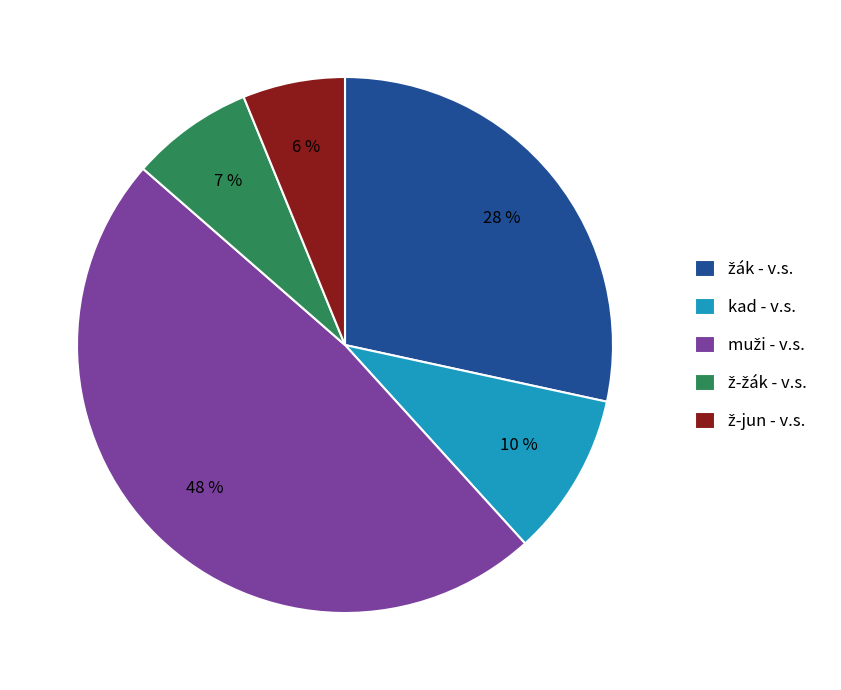

Is there any slice that represents more than half of the pie?

No